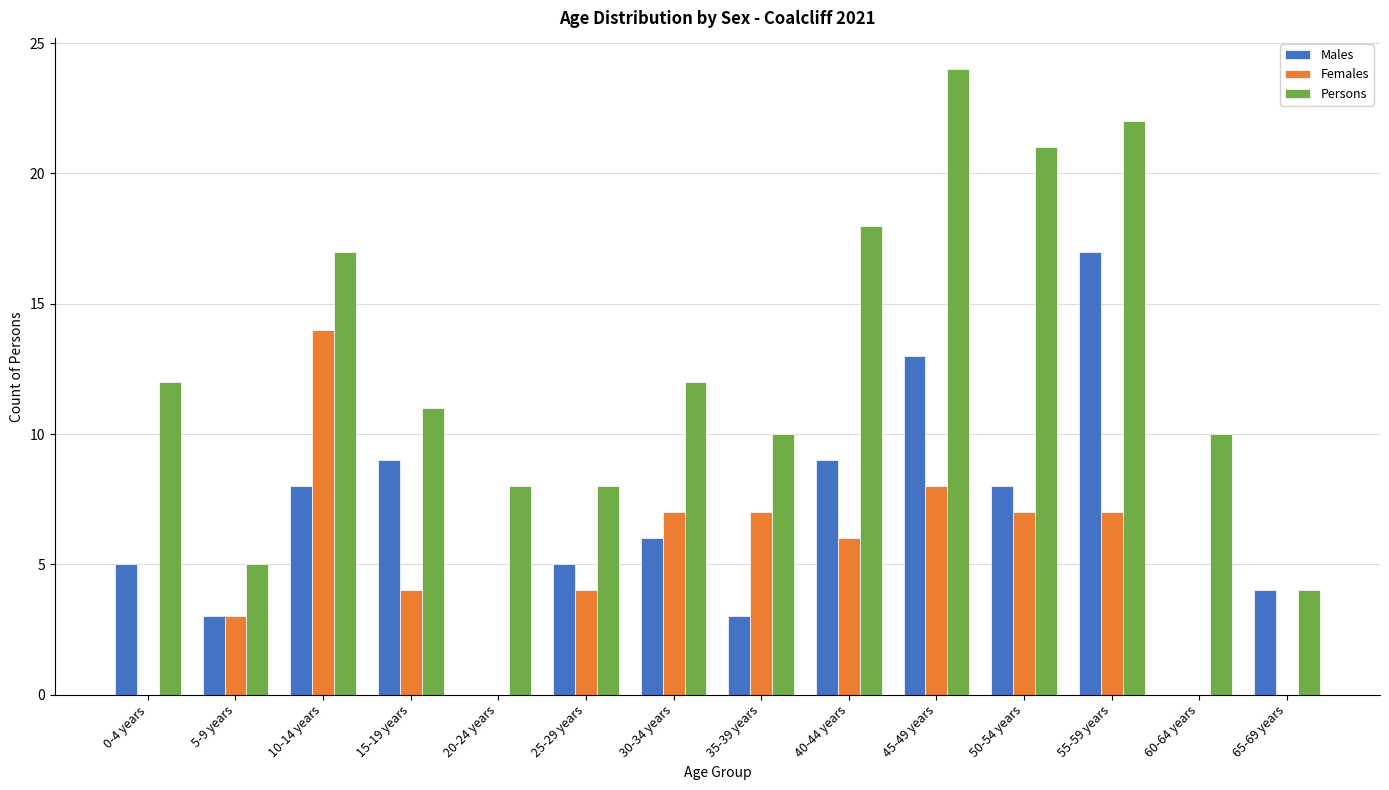

What is the sum of all Males values?

90